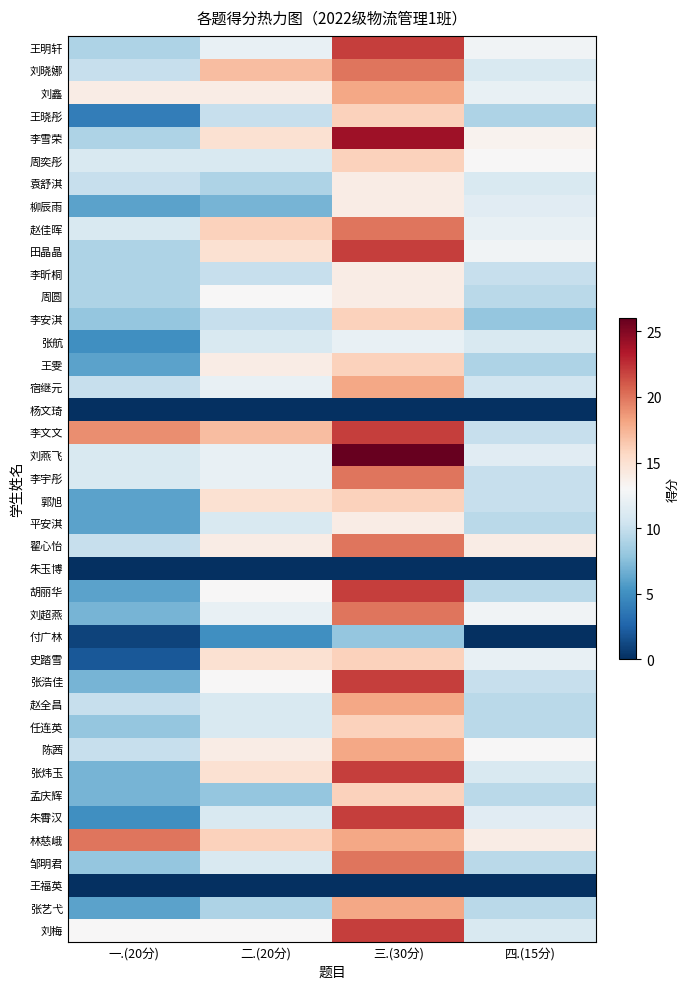

At 二.(20分), list the series in order from smallest to largest.

杨文琦, 朱玉博, 王福英, 付广林, 柳辰雨, 孟庆辉, 袁舒淇, 张艺弋, 王晓彤, 李昕桐, 李安淇, 周奕彤, 张航, 平安淇, 赵全昌, 任连英, 朱霄汉, 邹明君, 王明轩, 宿继元, 刘燕飞, 李宇彤, 刘超燕, 周圆, 胡丽华, 张浩佳, 刘梅, 刘鑫, 王雯, 翟心怡, 陈茜, 李雪荣, 田晶晶, 郭旭, 史踏雪, 张炜玉, 赵佳晖, 林慈峨, 刘晓娜, 李文文